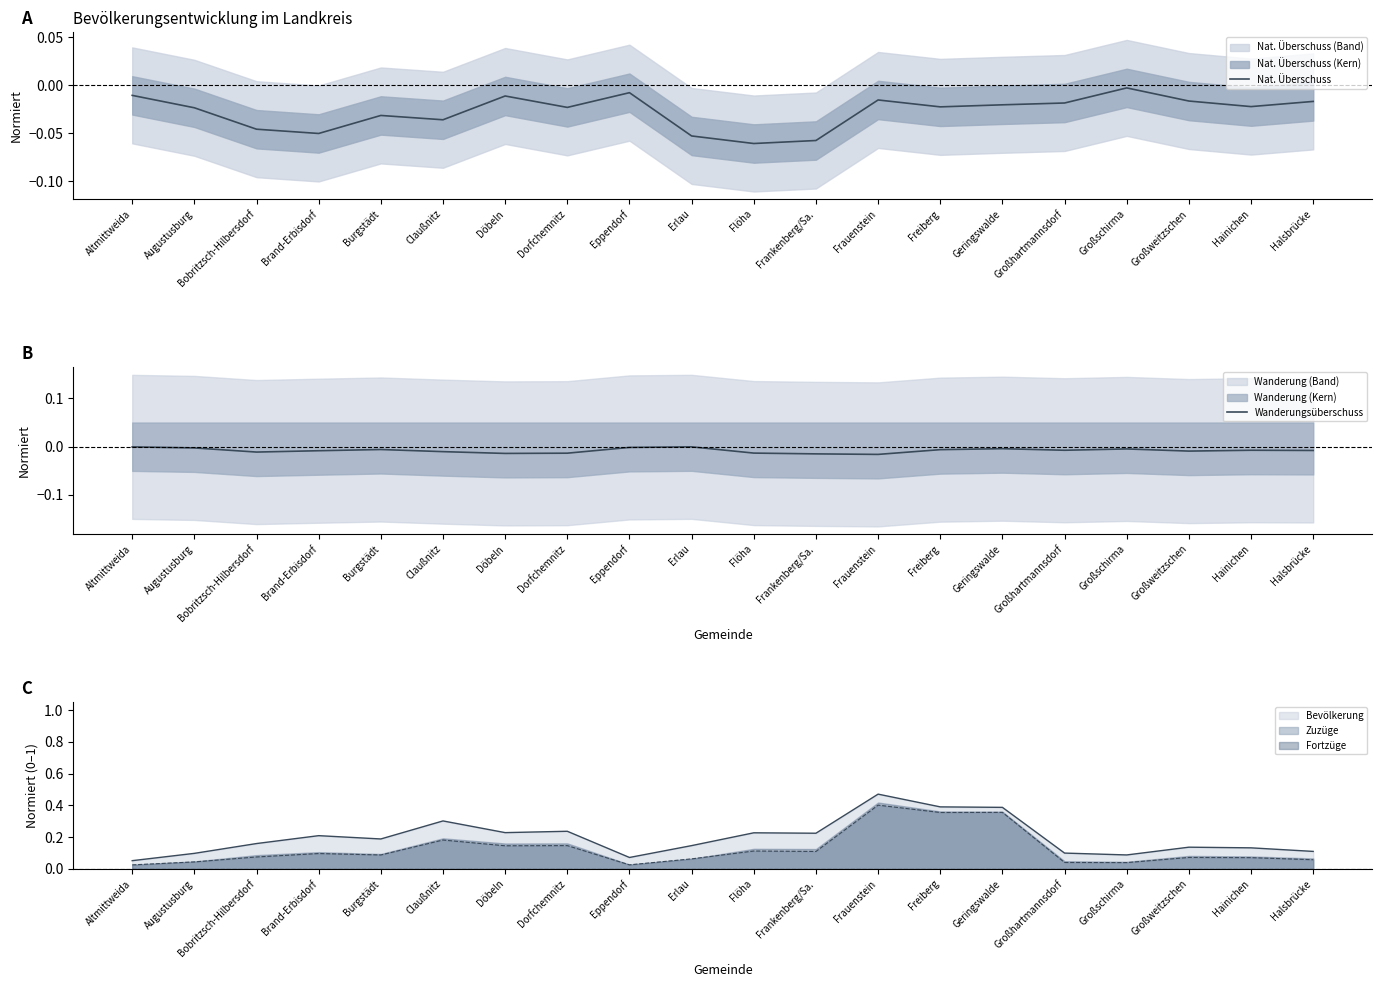

Does the chart have visible grid lines?

No